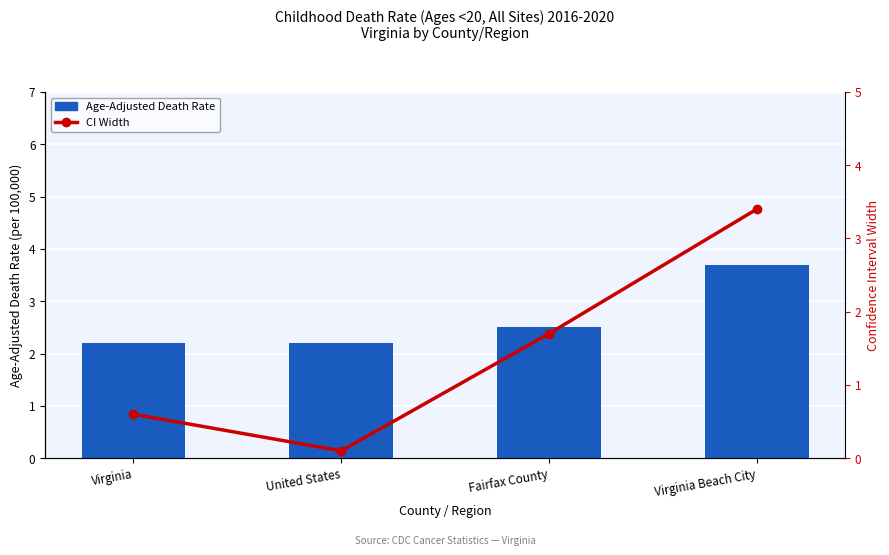

How many categories are shown in the chart?

4